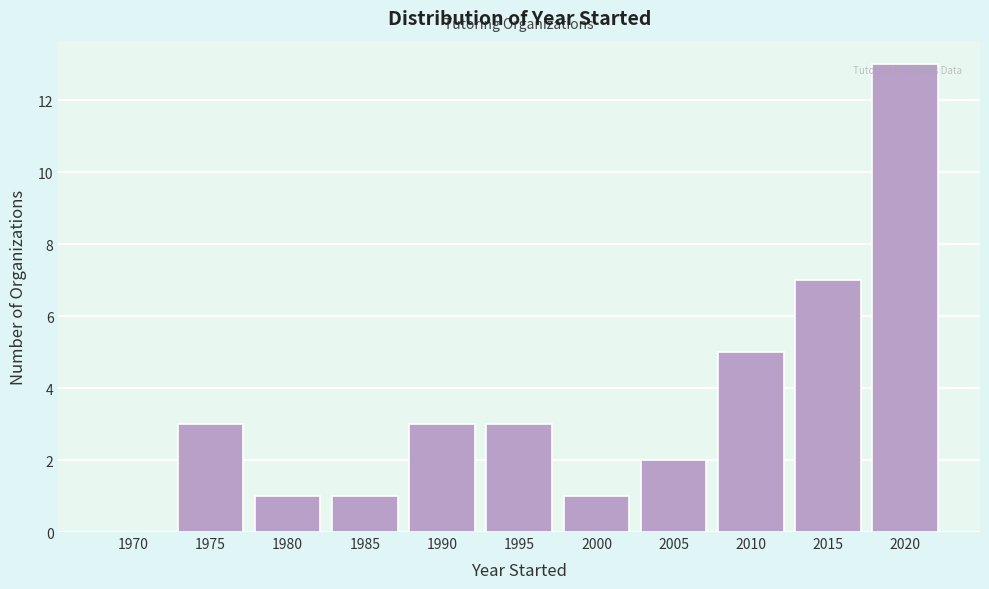

Reading left to right, extract all data points from this chart.

1970=0	1975=3	1980=1	1985=1	1990=3	1995=3	2000=1	2005=2	2010=5	2015=7	2020=13